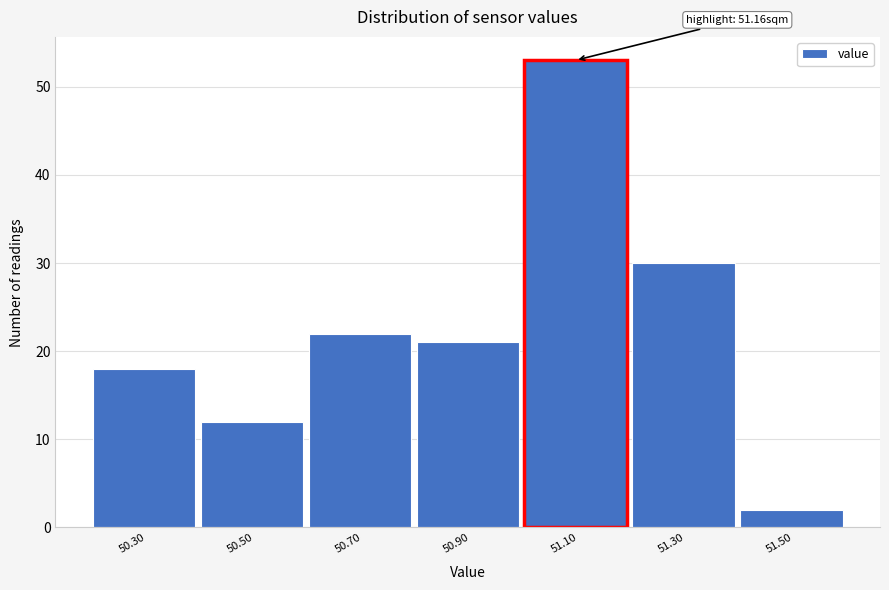

Reading left to right, what are all the values shown in this chart?

18	12	22	21	53	30	2